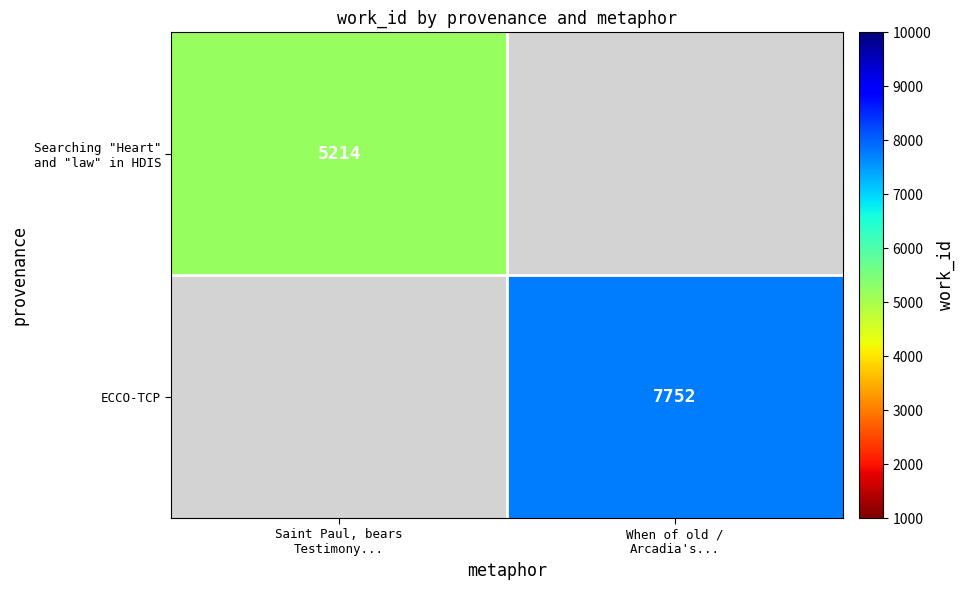

How many distinct data groups are displayed?

2